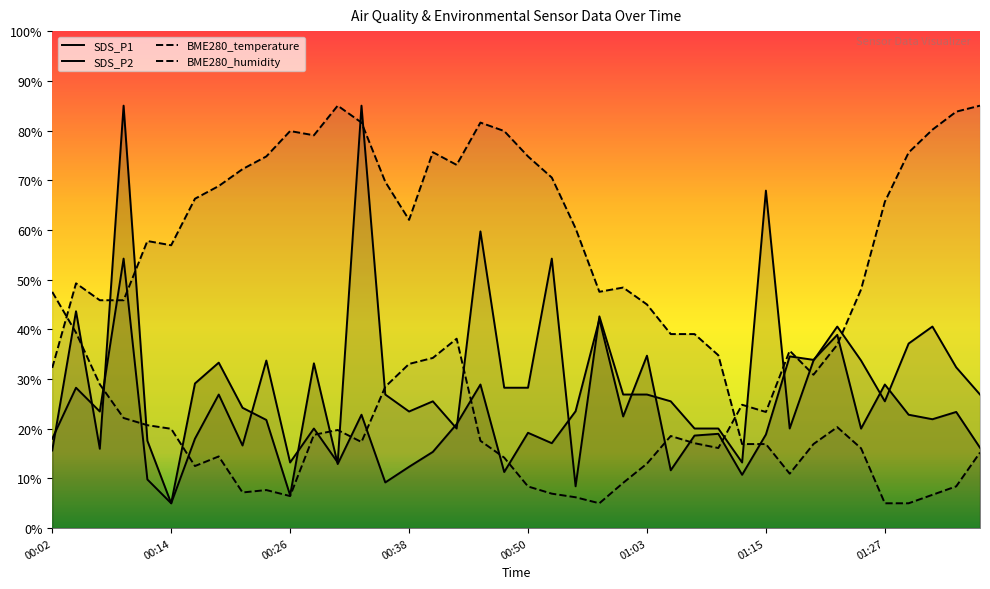

What is the difference between the BME280_temperature values at 01:37 and 01:32?

8.5